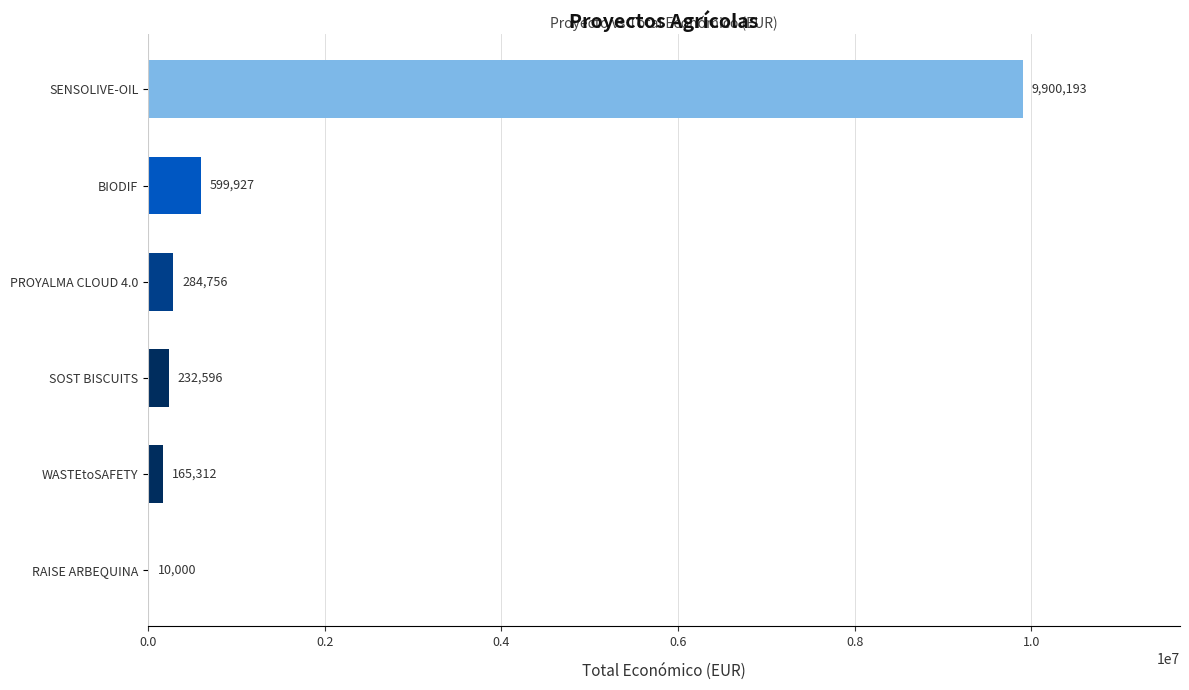

What is the sum of all values?

11192784